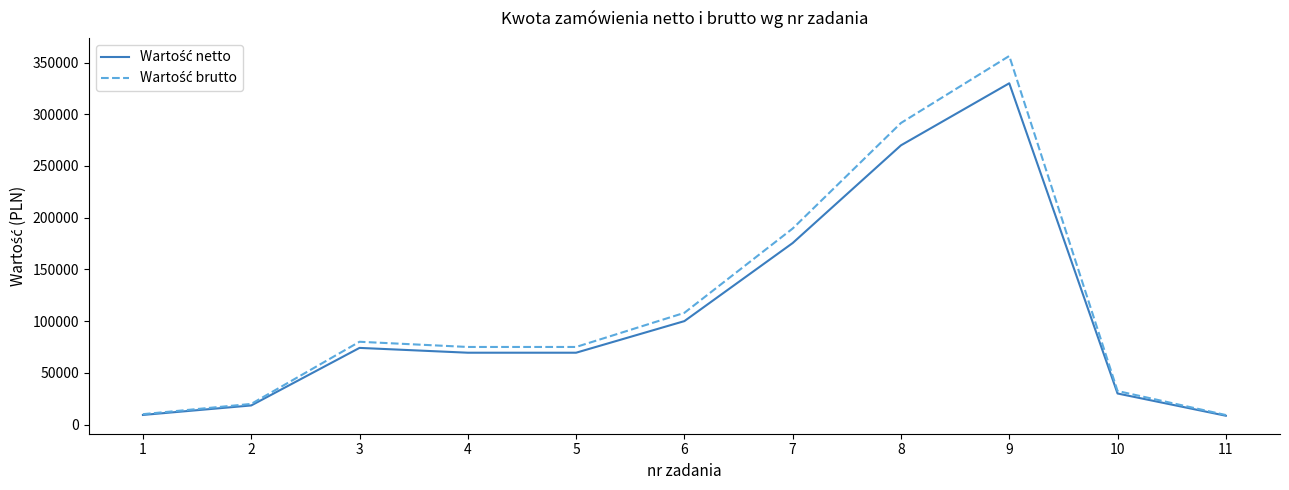

What is the total value across all series at 7?

365040.0